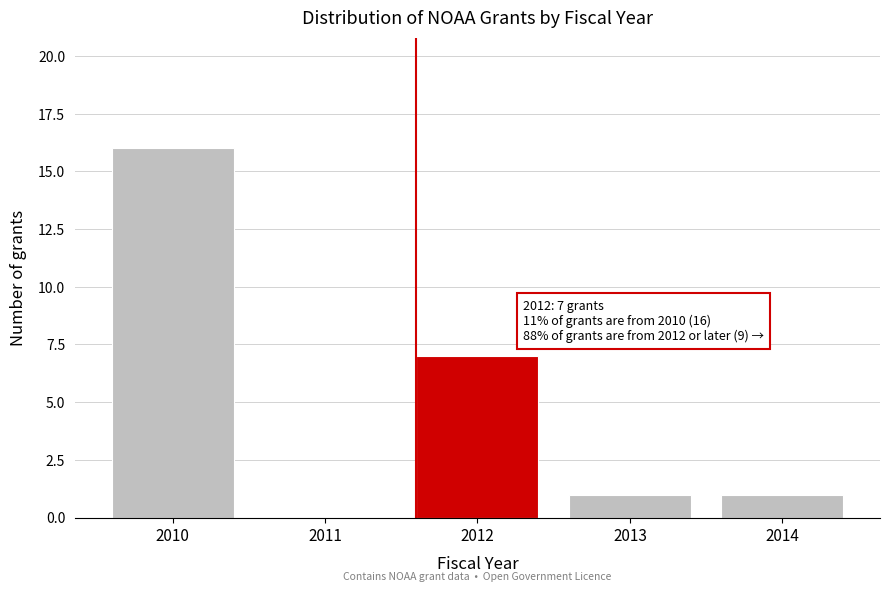

Reading left to right, list all the values displayed in this chart.

2010=16	2011=0	2012=7	2013=1	2014=1